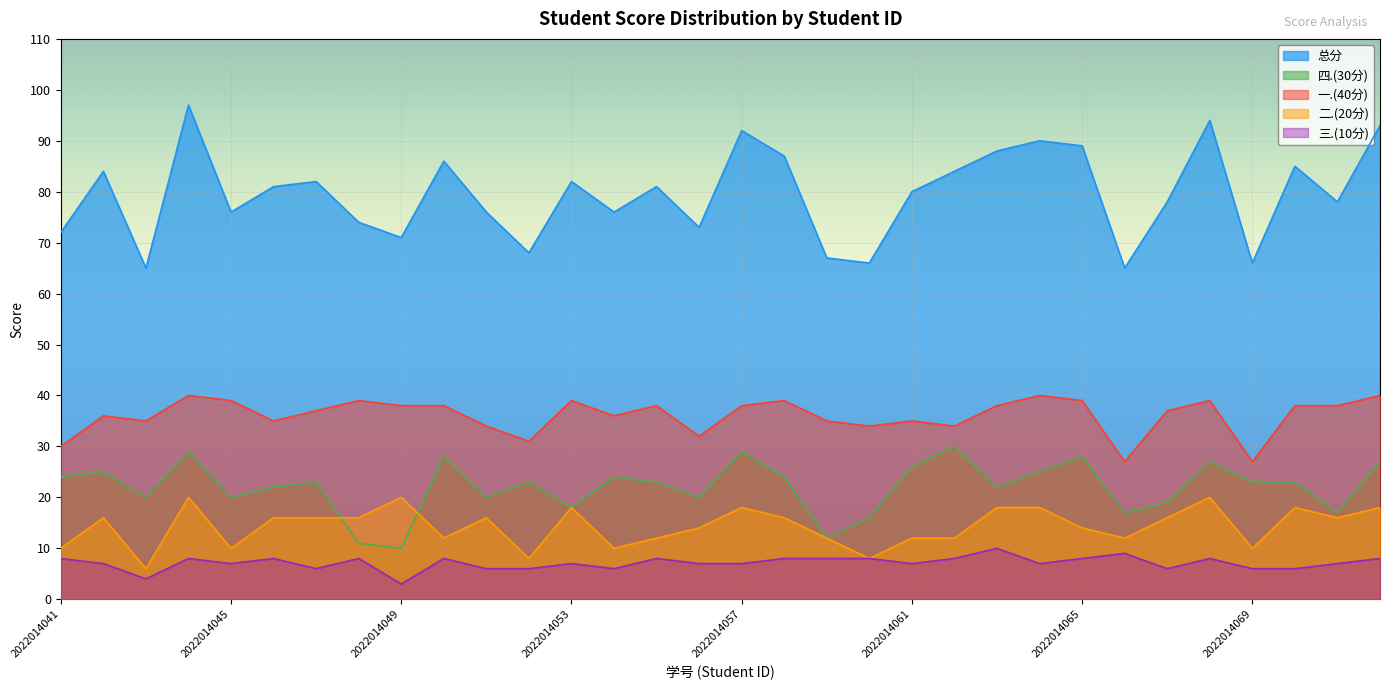

What is the value of the 一.(40分) point at the 13th from the left?

39